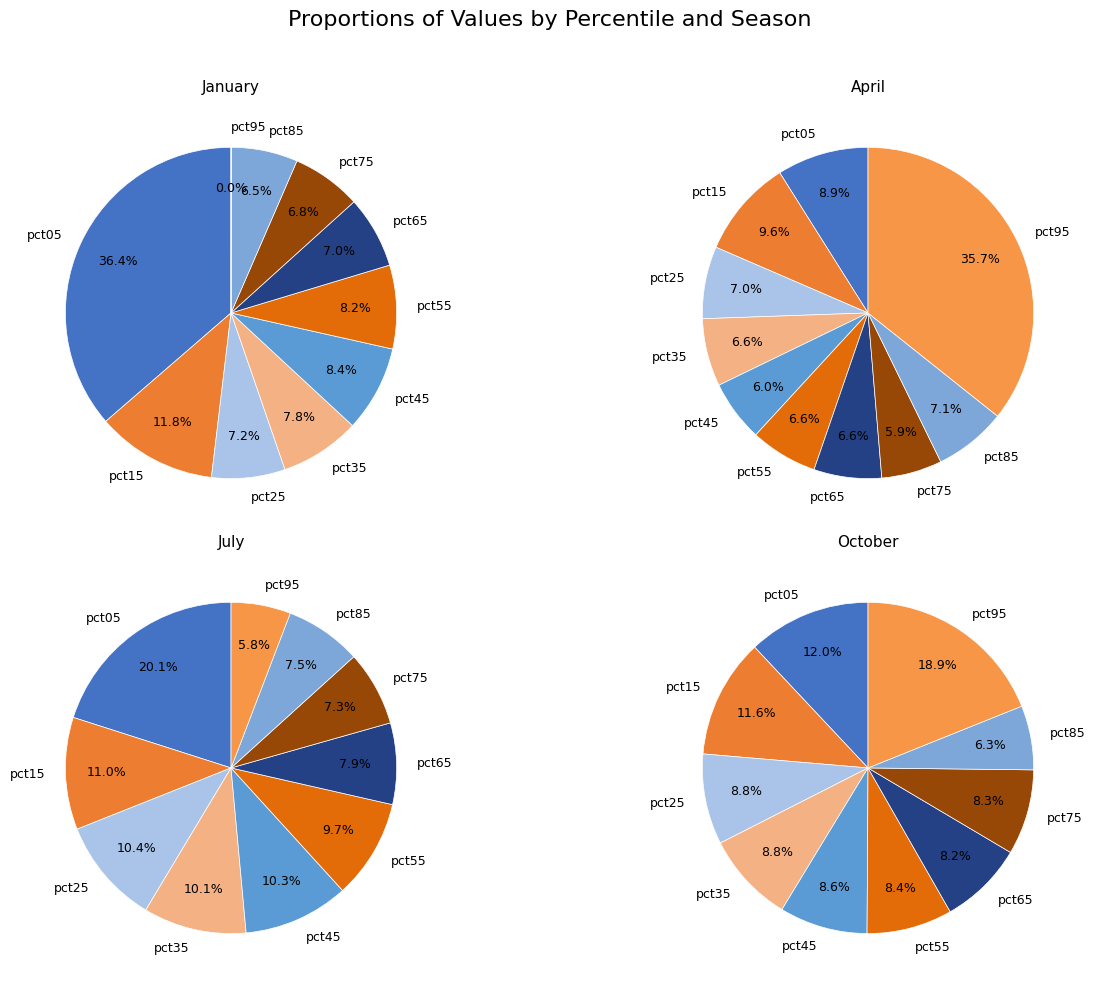

To the nearest percent, what percentage of the pie is 6?

8%